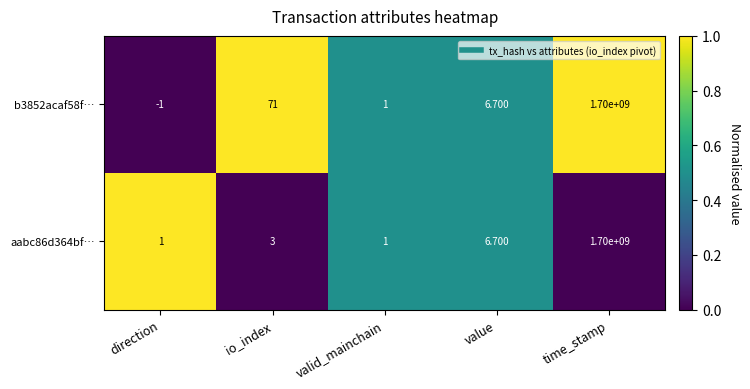

Rank the categories by b3852acaf58f… value from highest to lowest.

time_stamp, io_index, value, valid_mainchain, direction